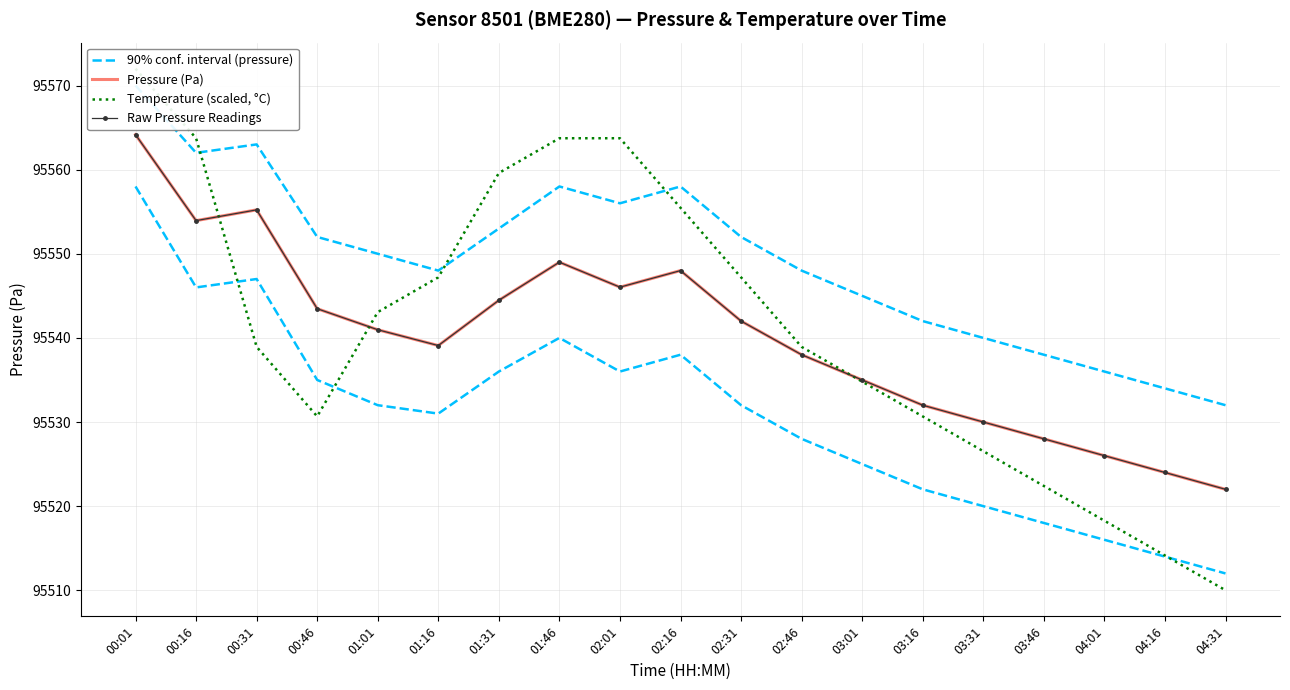

What is the label of the 12th point from the right?

01:46